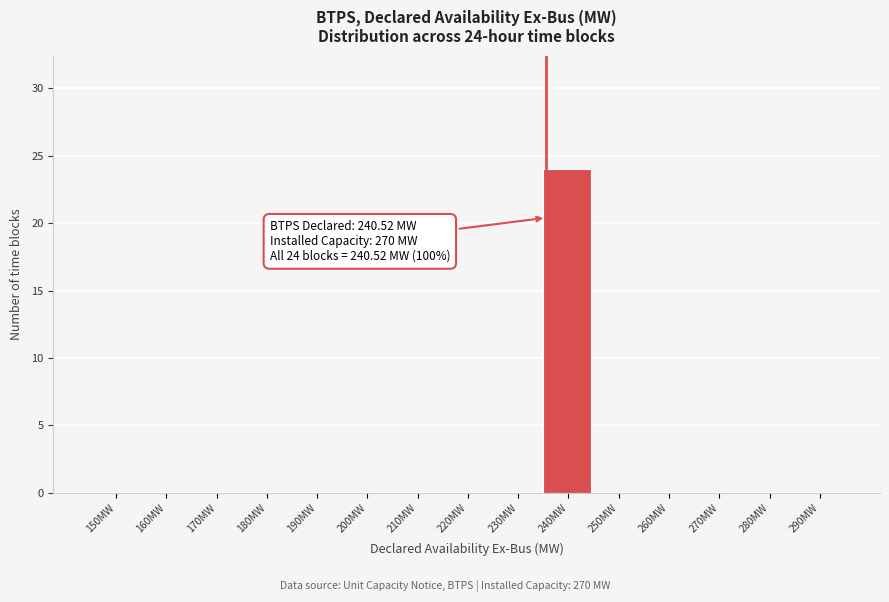

Reading left to right, what are all the values shown in this chart?

150MW=0	160MW=0	170MW=0	180MW=0	190MW=0	200MW=0	210MW=0	220MW=0	230MW=0	240MW=24	250MW=0	260MW=0	270MW=0	280MW=0	290MW=0